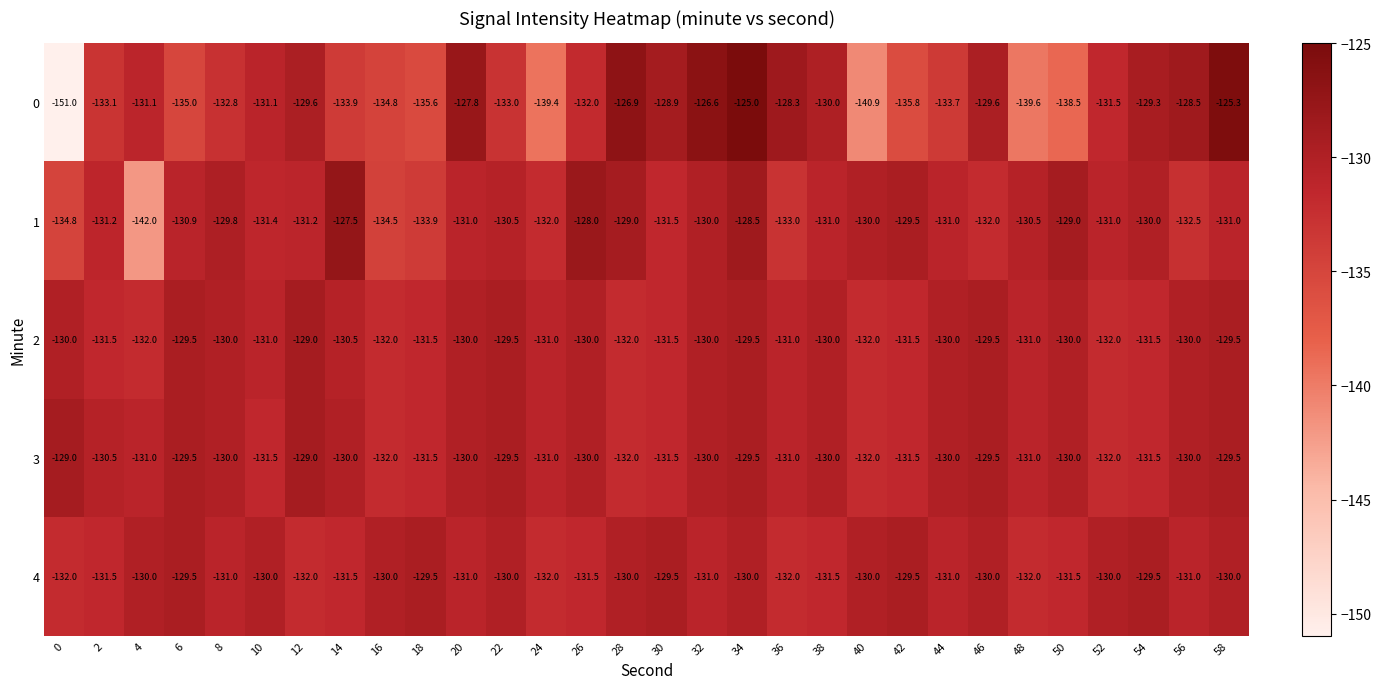

What is the average value of the 4 series?

-130.7